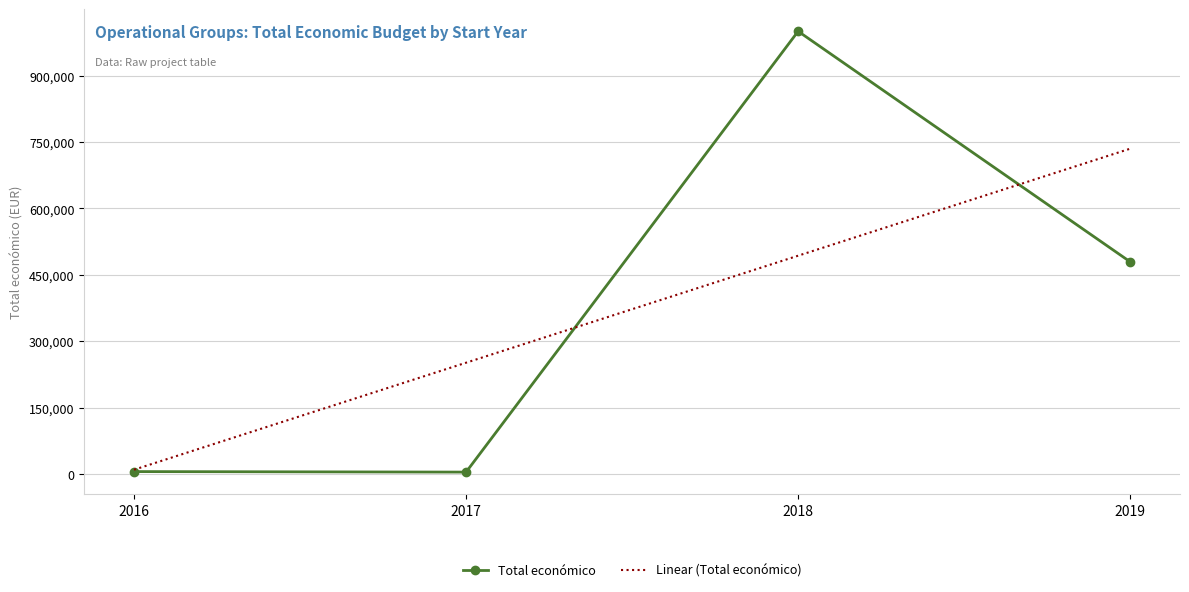

At which category does the chart reach its minimum across all series?

2017